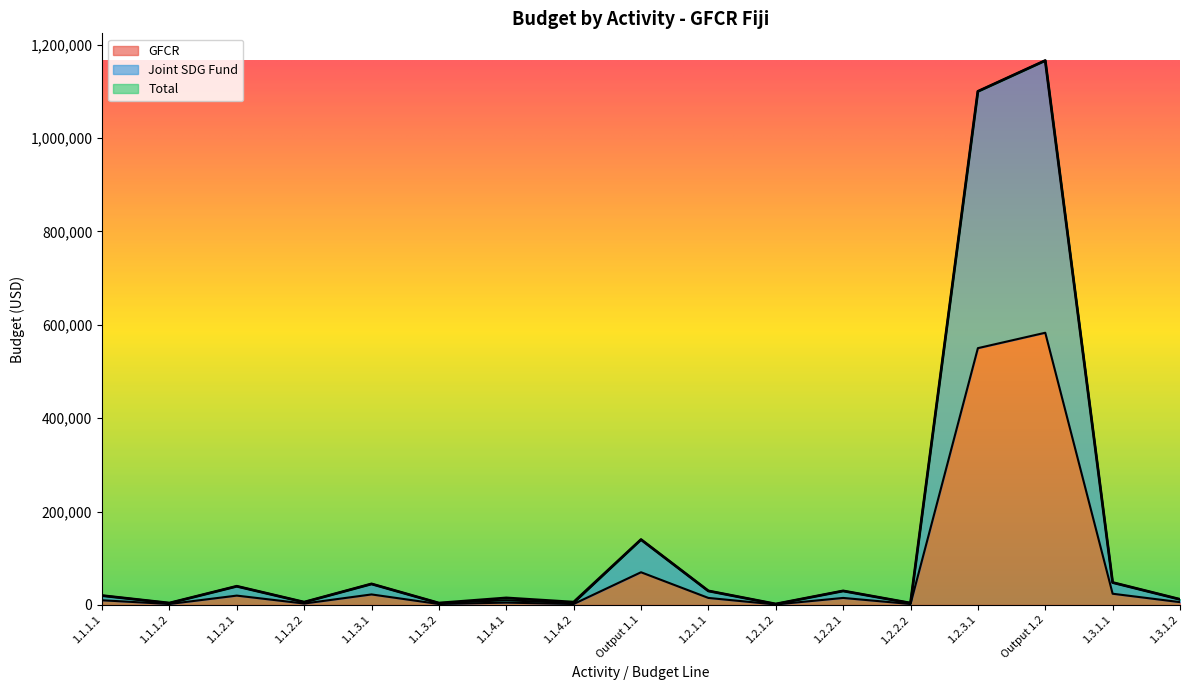

How many data points in Joint SDG Fund are less than 20000?

8